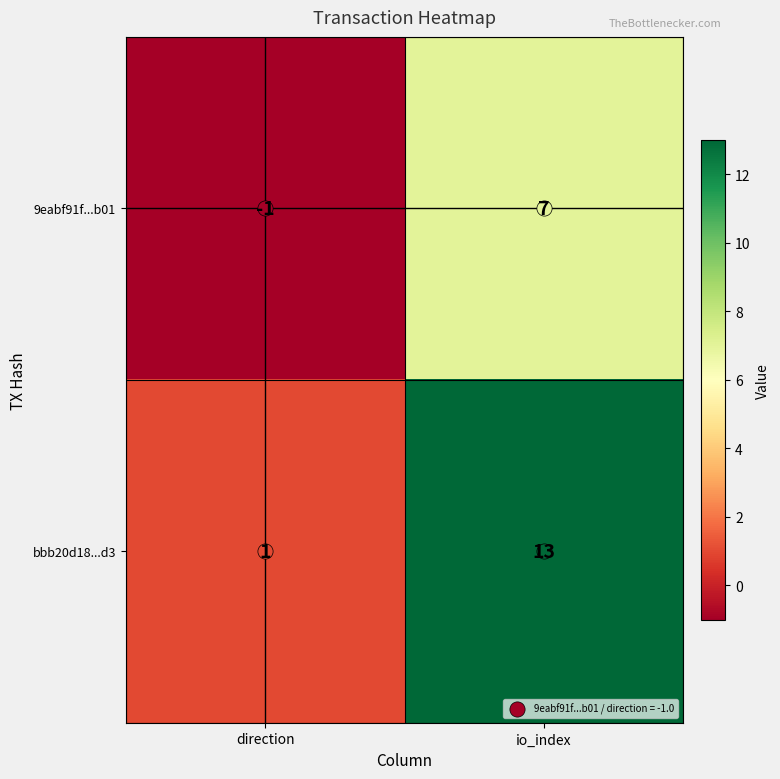

At how many categories does at least one series exceed 7?

1